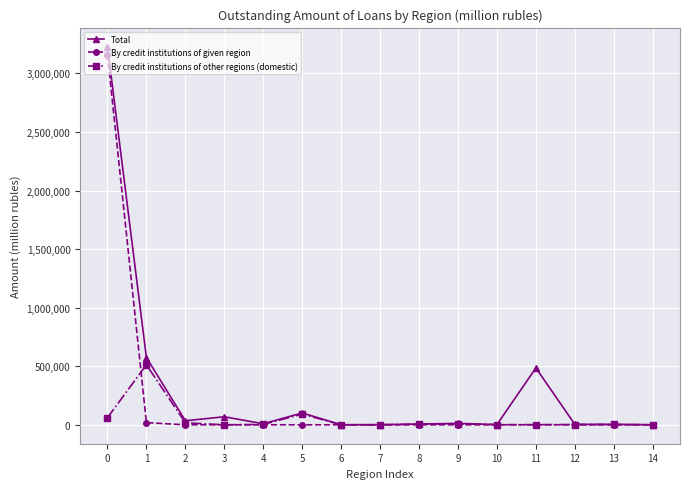

True or false: Total has more than 1 points higher than both neighbors.

True